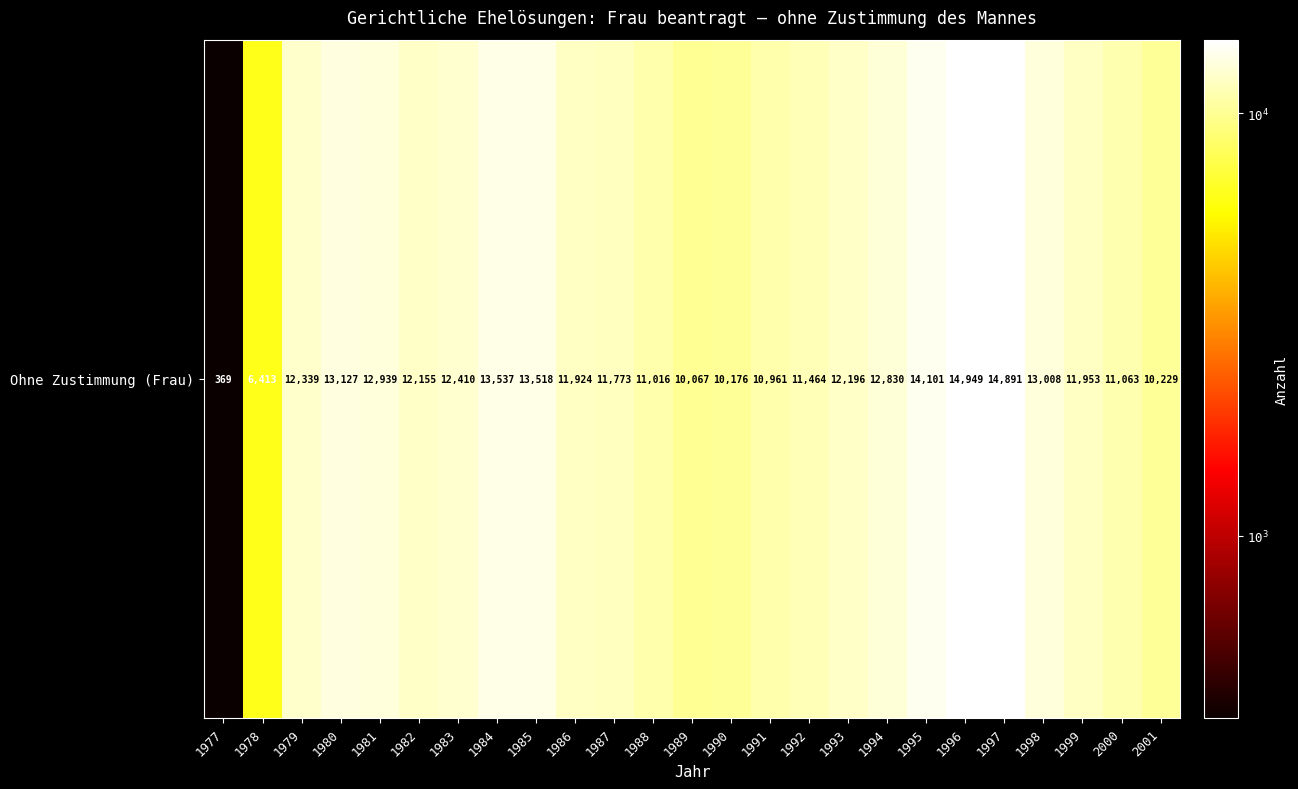

Which has a higher value, 1982 or 1984?

1984